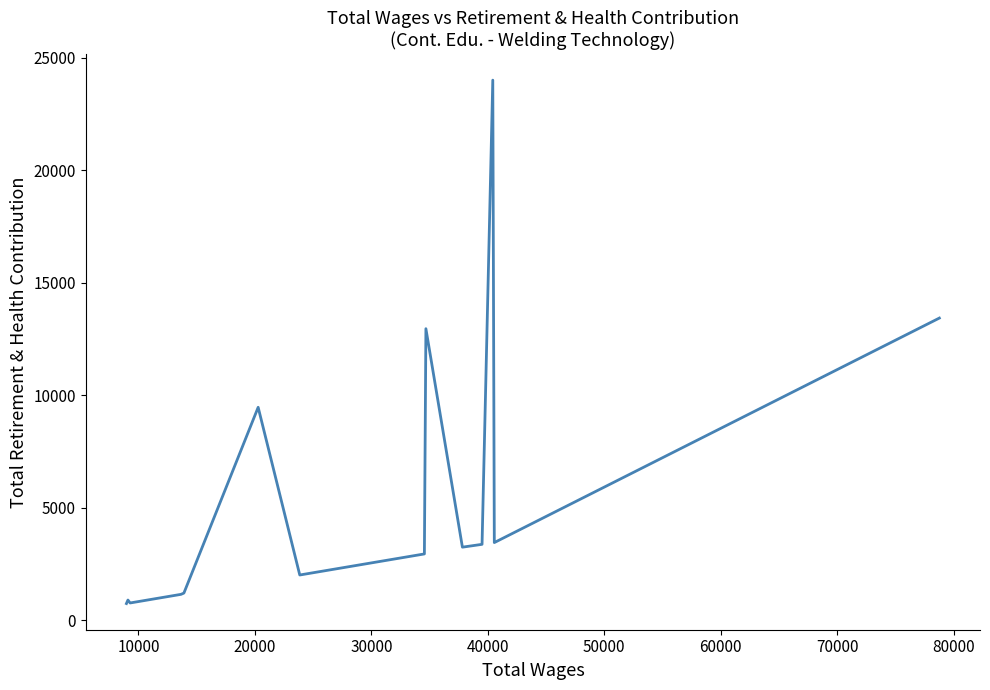

What is the maximum value shown in the chart?

24003